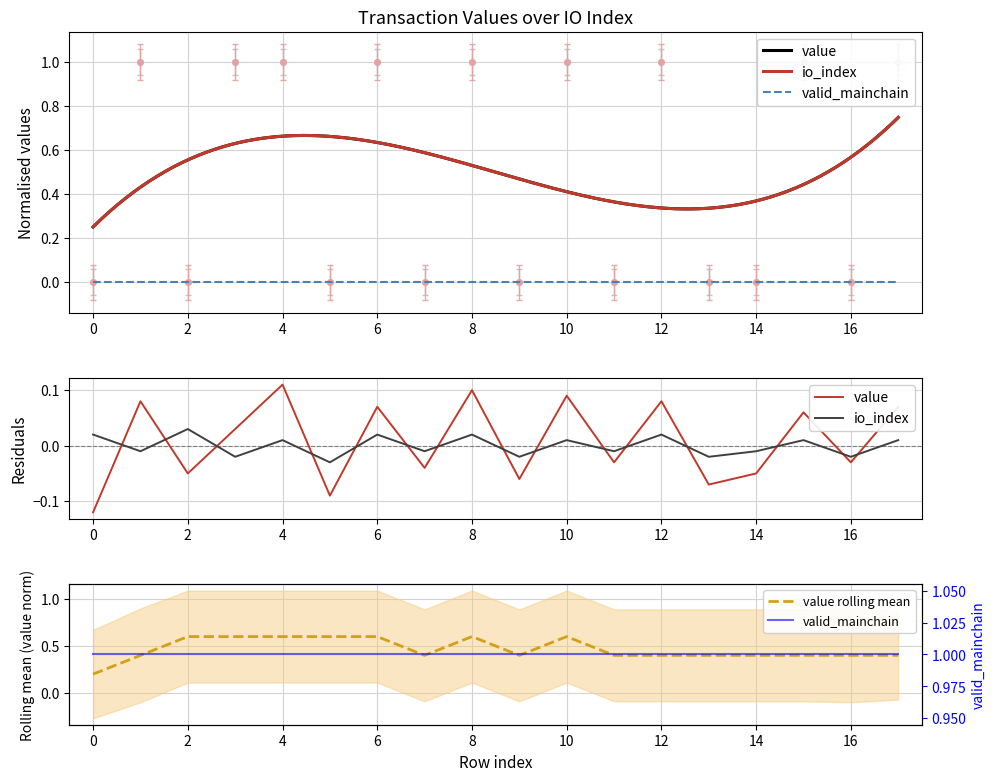

What are all the series names shown in the legend?

value, io_index, valid_mainchain, value rolling mean